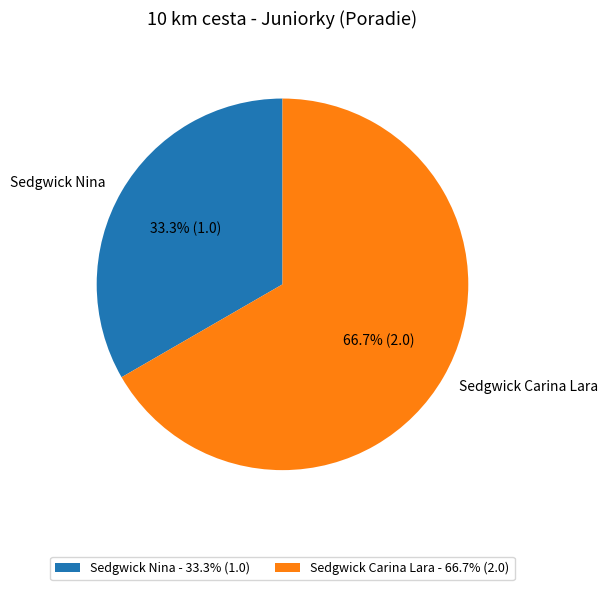

The Sedgwick Carina Lara slice represents 81% of the pie. True or false?

False